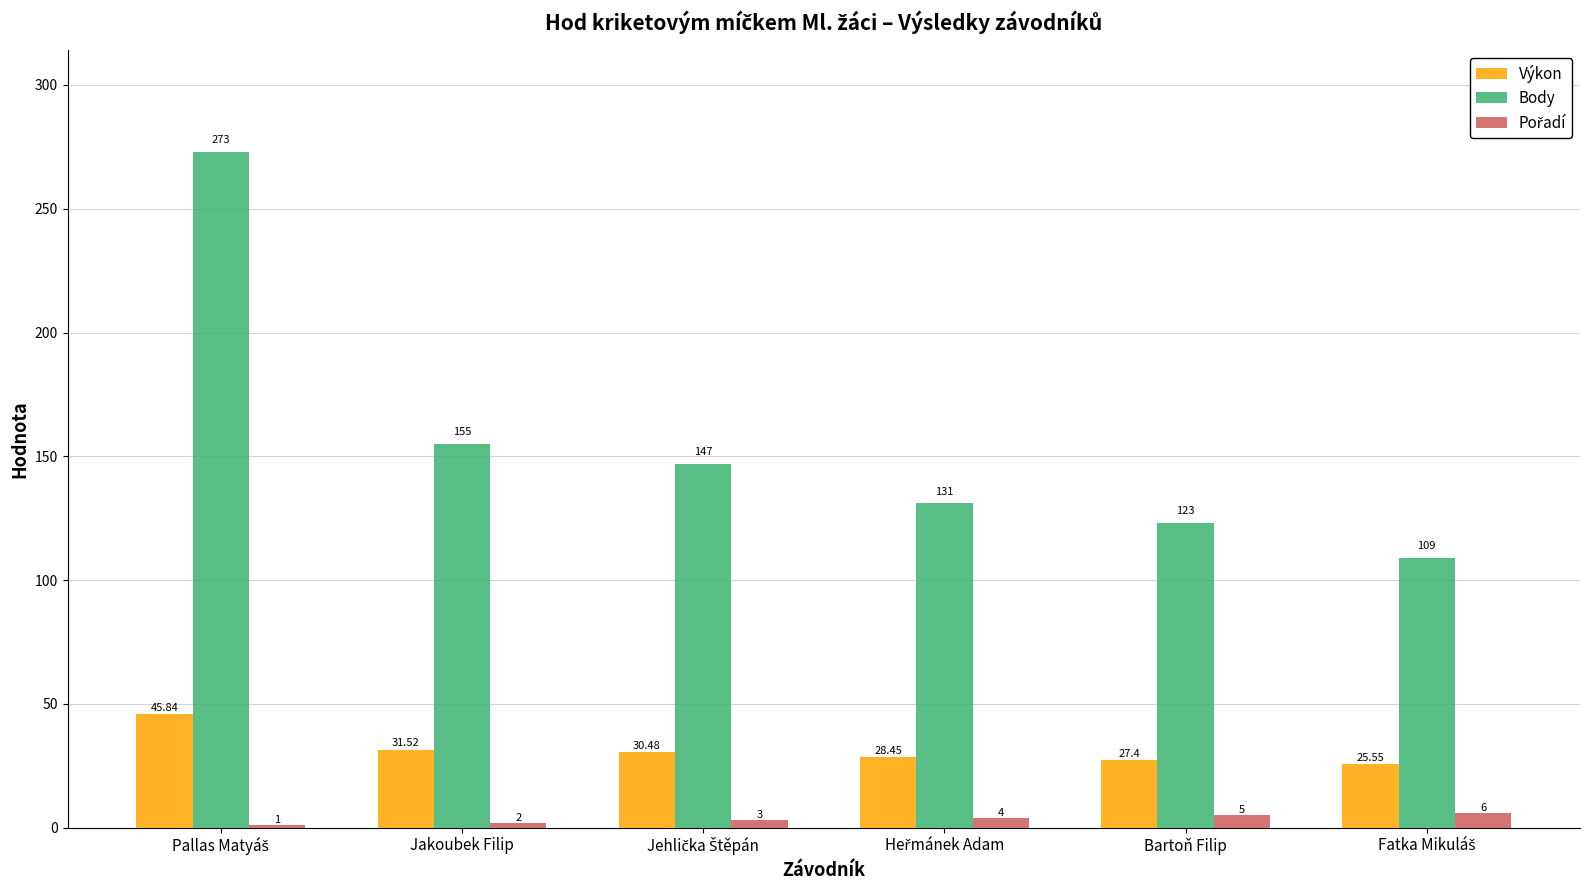

At how many categories does at least one series exceed 119?

5